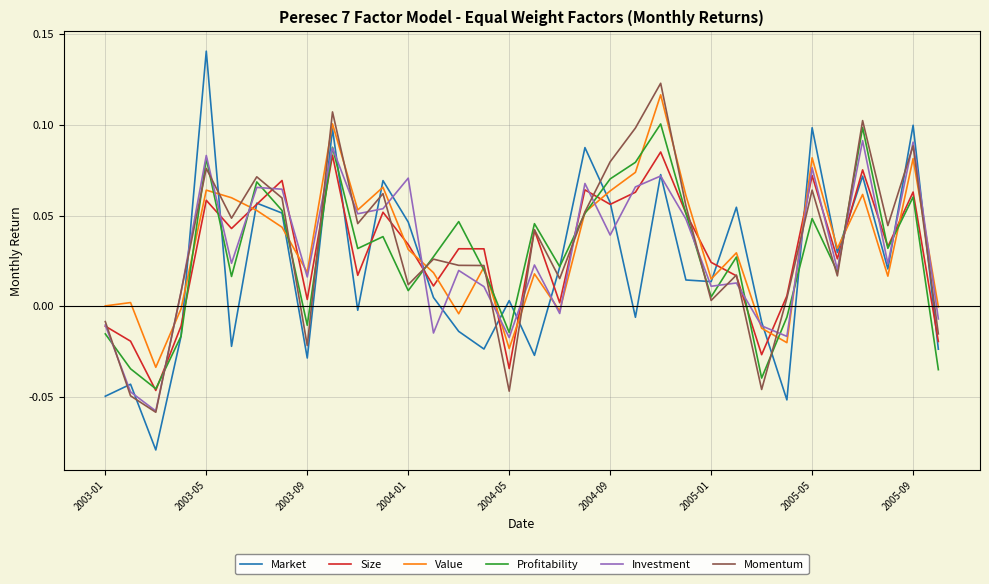

Does the chart have visible grid lines?

Yes